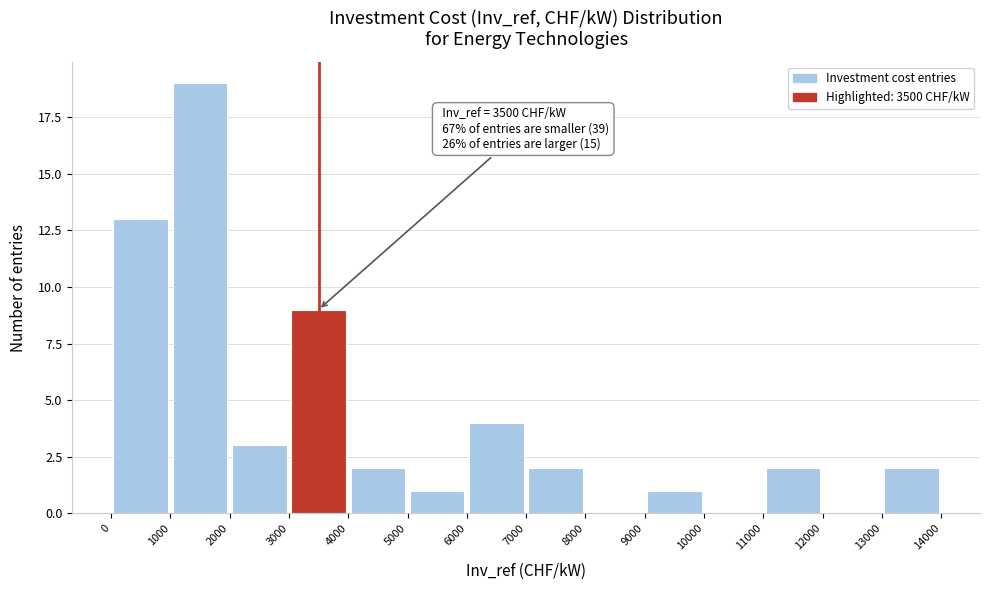

Which range on the x-axis has the tallest bar?

1000 to 2000